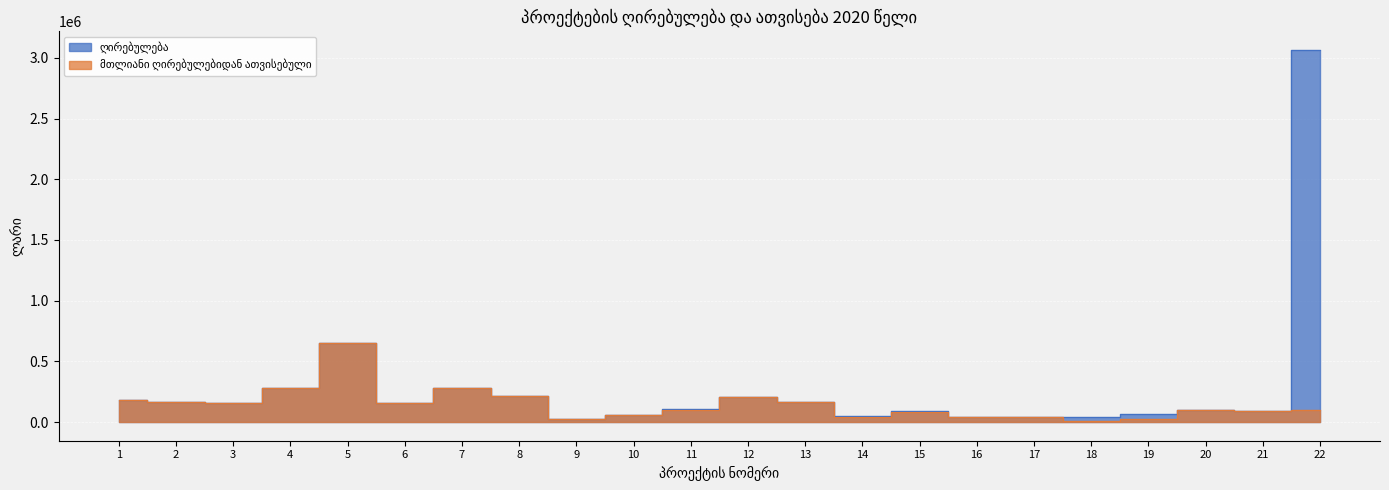

In მთლიანი ღირებულებიდან ათვისებული, how many points are lower than both neighbors (excluding endpoints)?

7